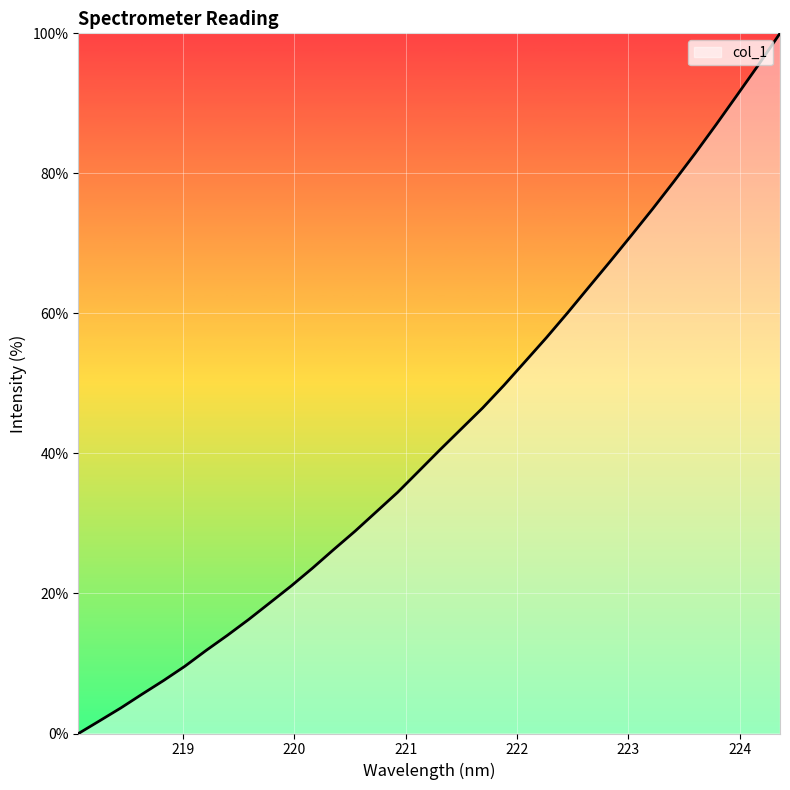

What is the maximum value shown in the chart?

100.0